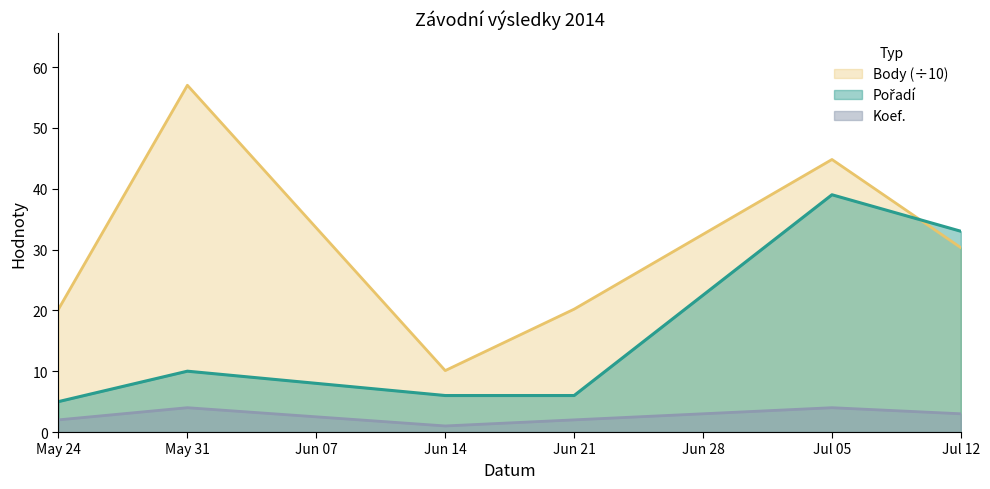

At which category is the sum across all series the highest?

Jul 05